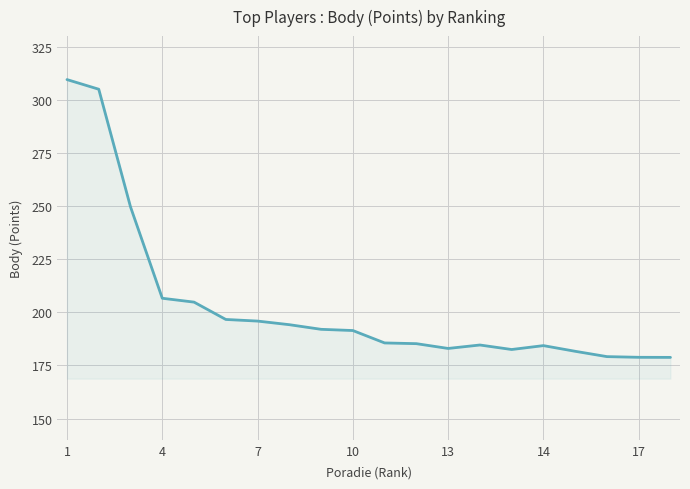

What is the minimum value shown in the chart?

178.8